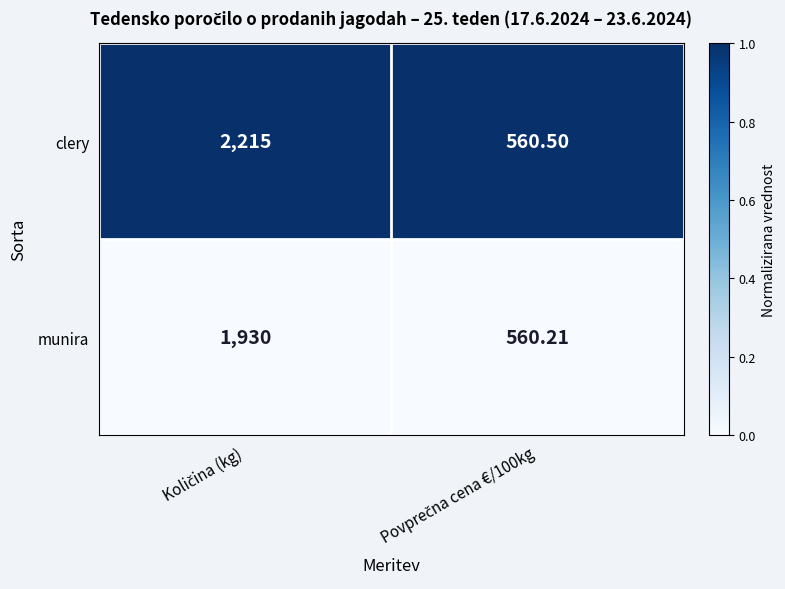

Which series has the largest total across all categories?

clery